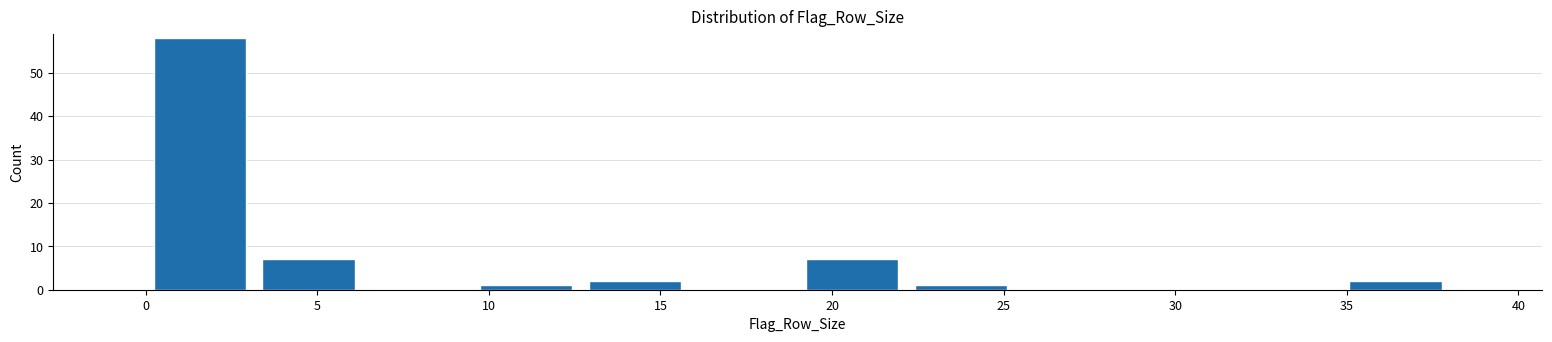

How tall is the bar that spans 9.5 to 12.5 on the x-axis? Neither the bar edges nor the heights are printed on the chart, so give them approximately, as read against the axes.

1